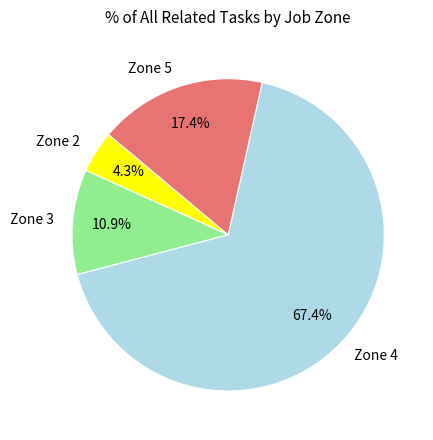

Rank the categories by value from lowest to highest.

Zone 2, Zone 3, Zone 5, Zone 4